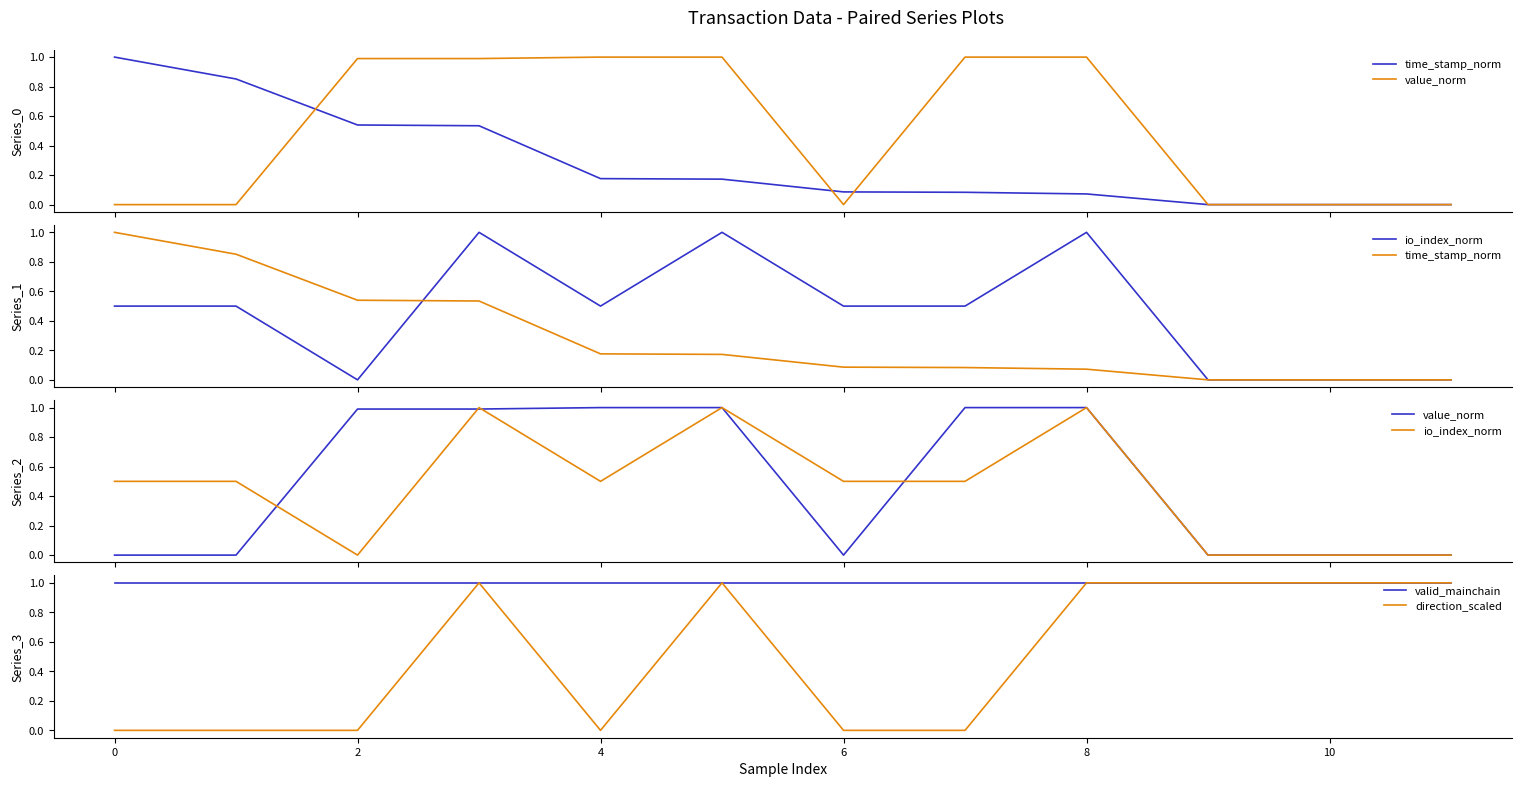

True or false: valid_mainchain has a value of 0 at 8.

False